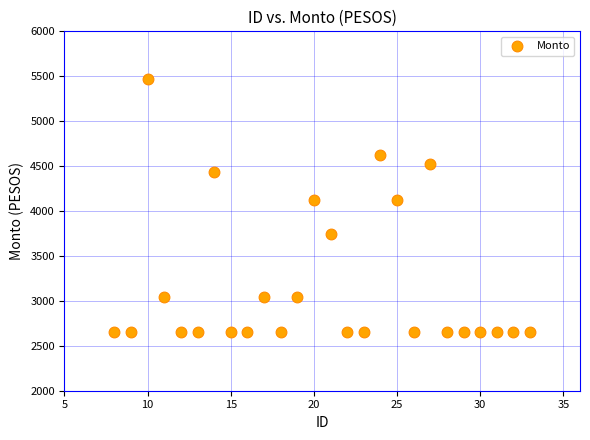

What is the range of Y values (max minus min)?

2812.2